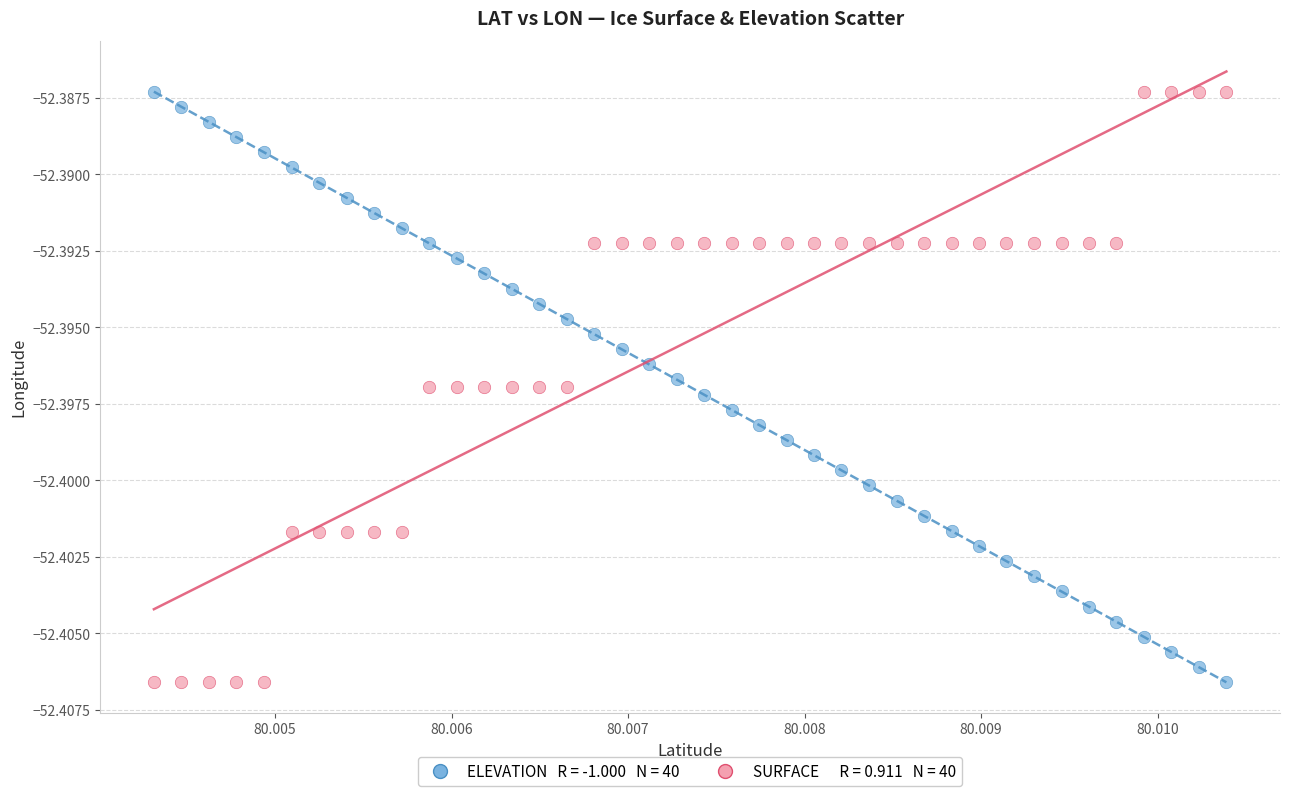

Count the number of points in this scatter plot.

80